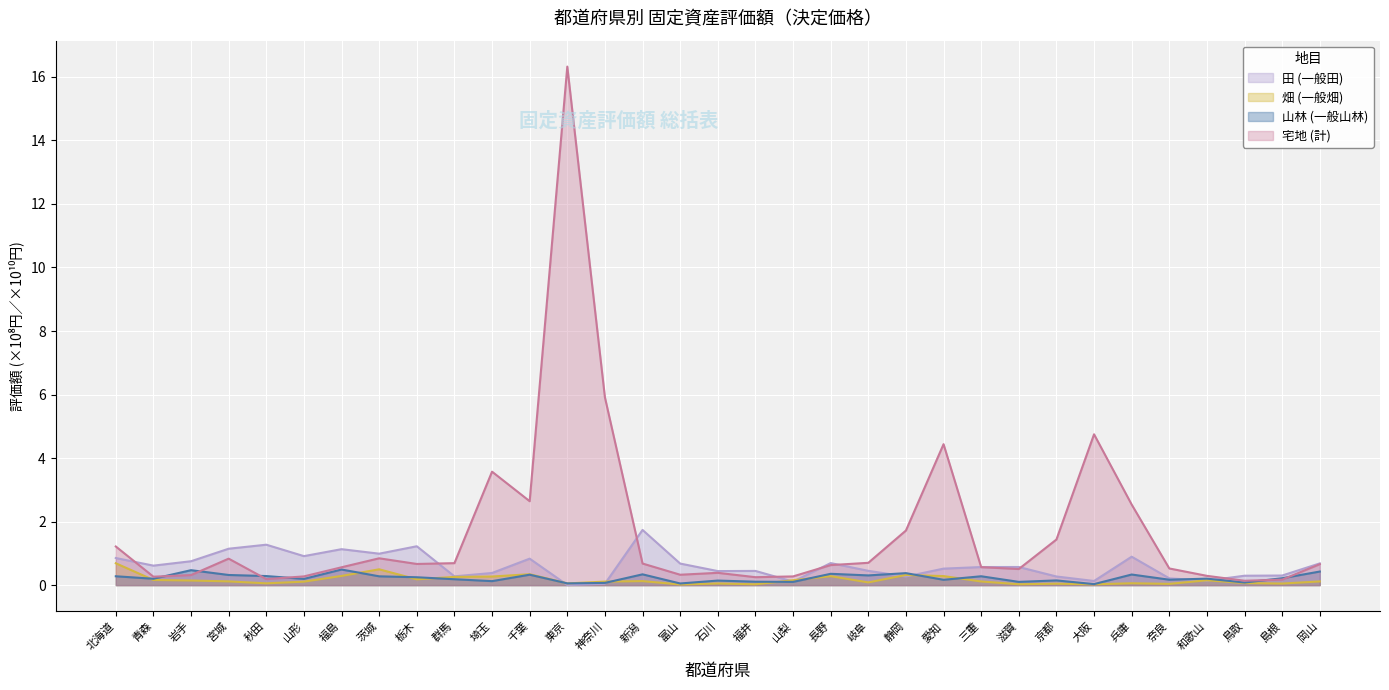

Rank the categories by 畑 (一般畑) value from highest to lowest.

北海道, 茨城, 千葉, 静岡, 福島, 愛知, 長野, 埼玉, 群馬, 栃木, 青森, 山梨, 和歌山, 岩手, 新潟, 宮城, 岡山, 三重, 神奈川, 山形, 岐阜, 鳥取, 兵庫, 秋田, 東京, 石川, 島根, 京都, 奈良, 滋賀, 福井, 大阪, 富山